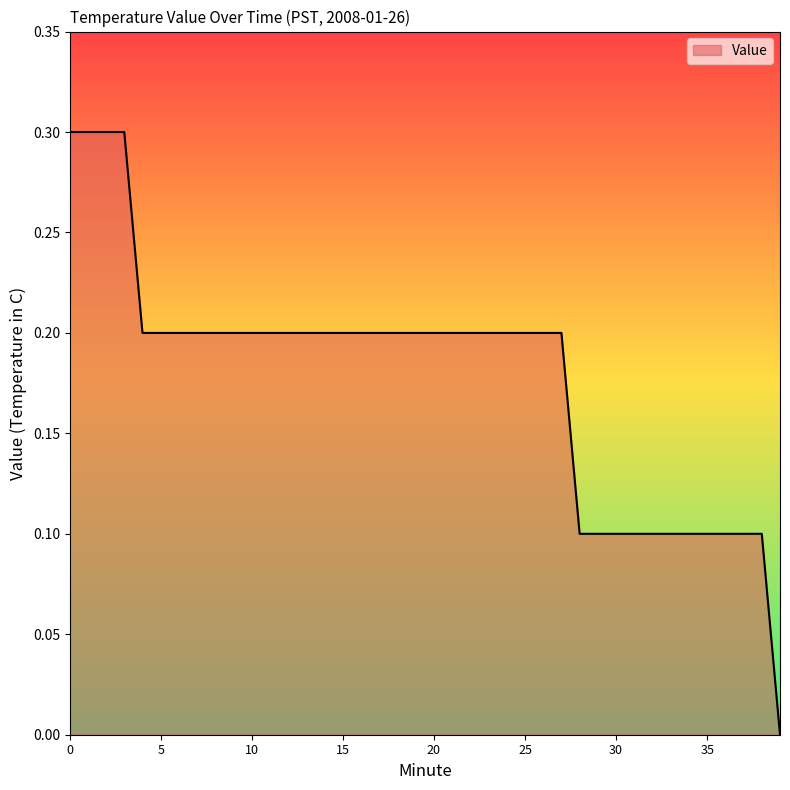

What is the maximum value shown in the chart?

0.3